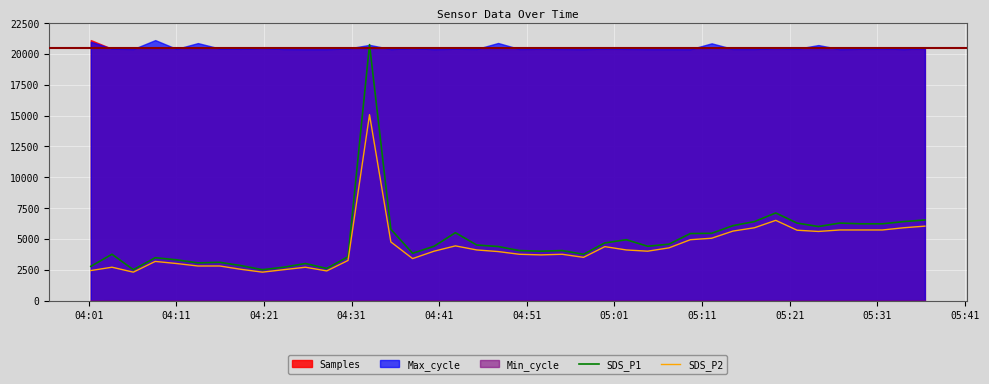

What is the highest value of the SDS_P1 series?

20750